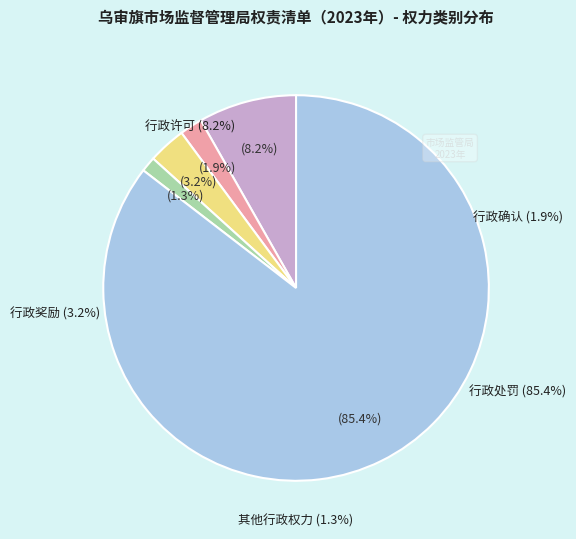

What is the largest slice in the pie chart?

行政处罚